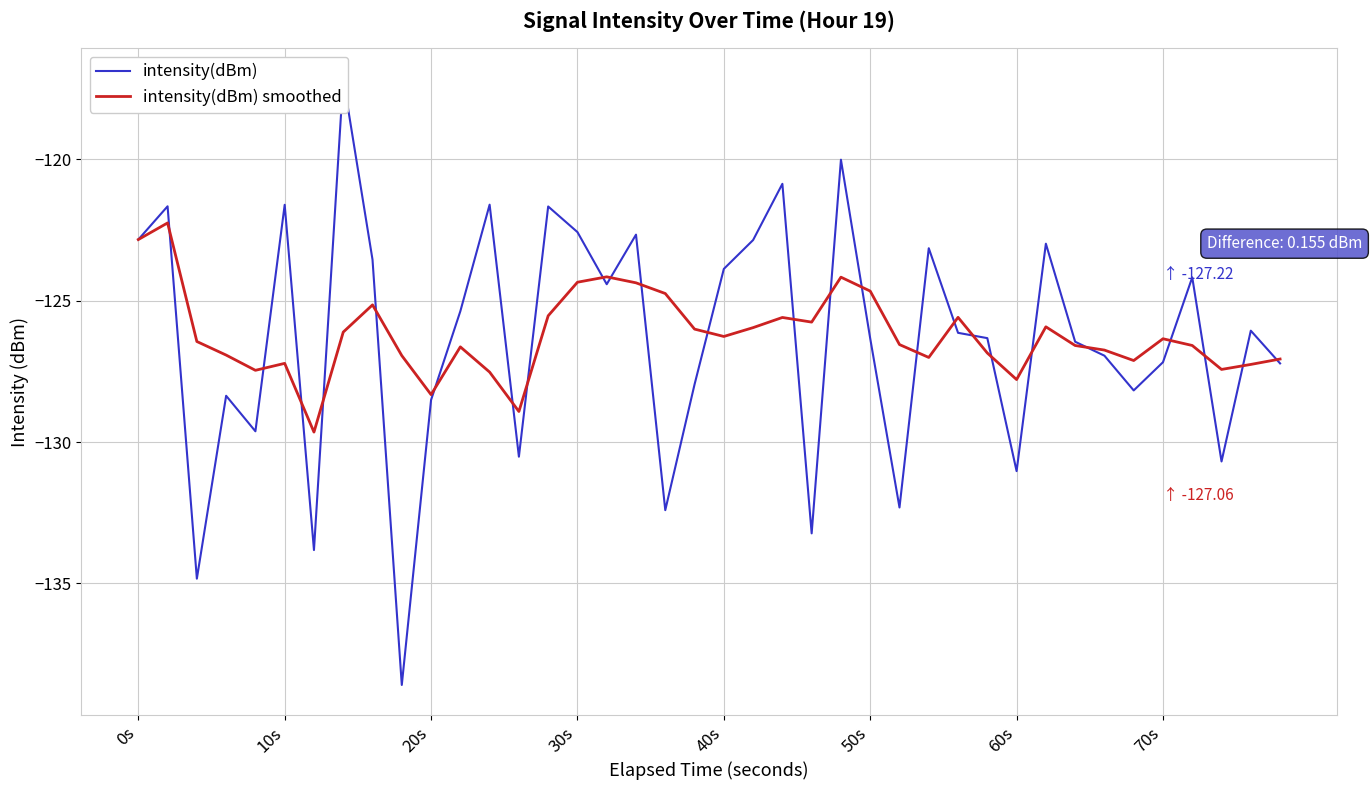

Which series ends up on top after the final intersection of intensity(dBm) and intensity(dBm) smoothed?

intensity(dBm) smoothed